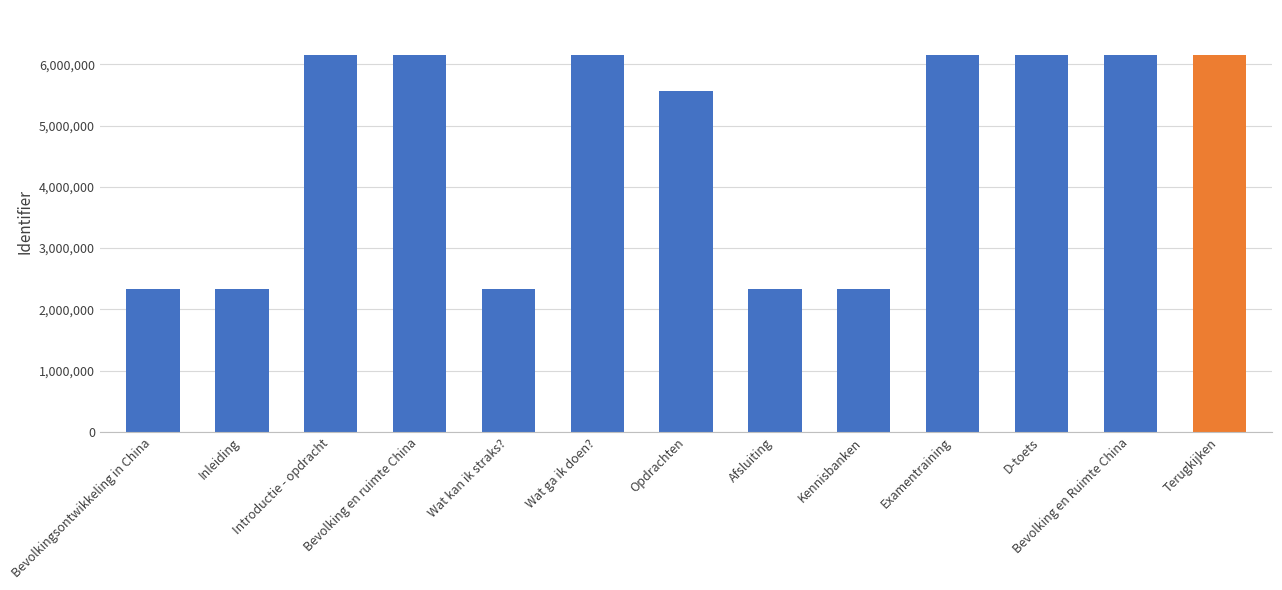

What position from the left is Wat ga ik doen??

6